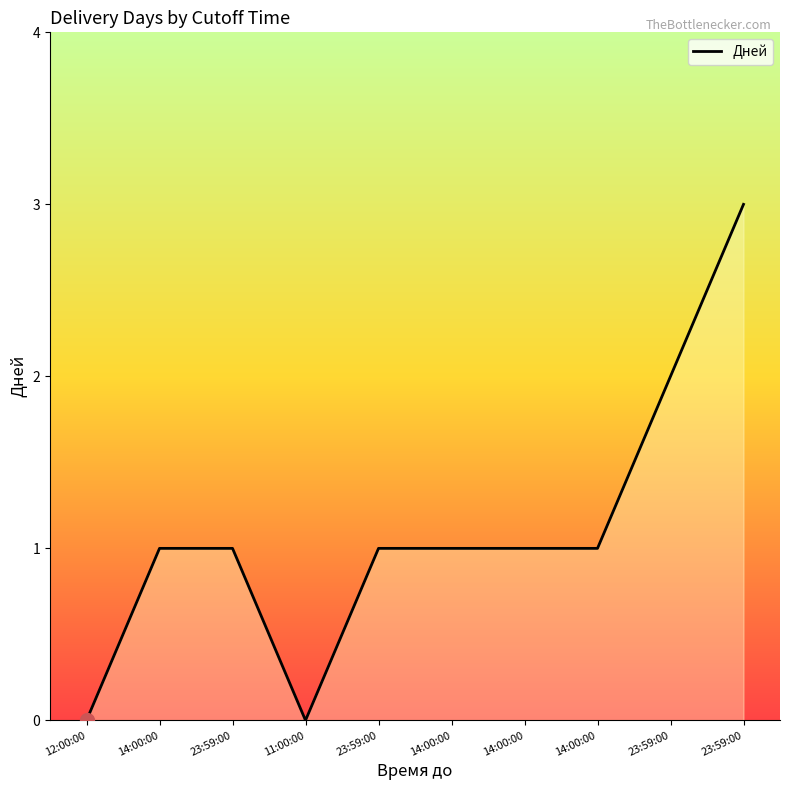

Does the chart have visible grid lines?

No